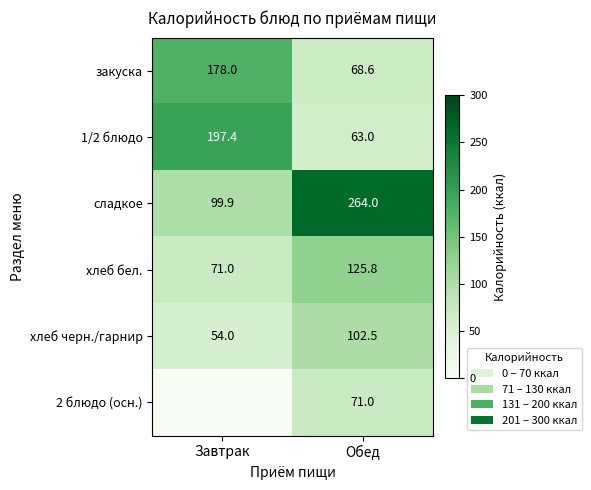

How many categories are shown in the chart?

2